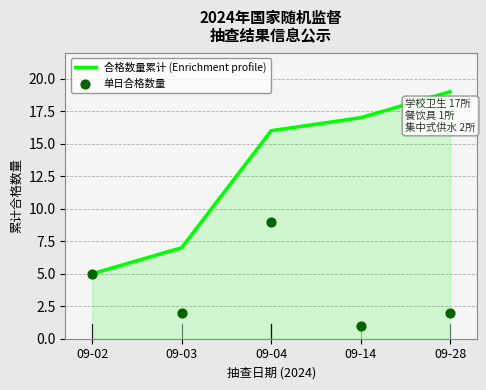

Is the value of 合格数量累计 (Enrichment profile) at 09-04 greater than the value of 单日合格数量 at 09-04?

Yes